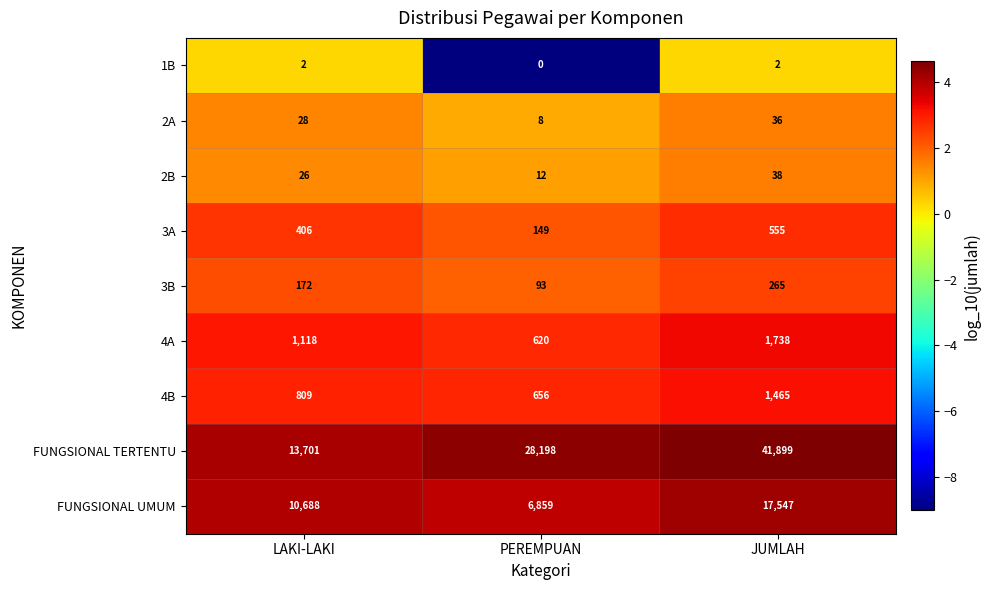

What is the maximum value shown in the chart?

41899